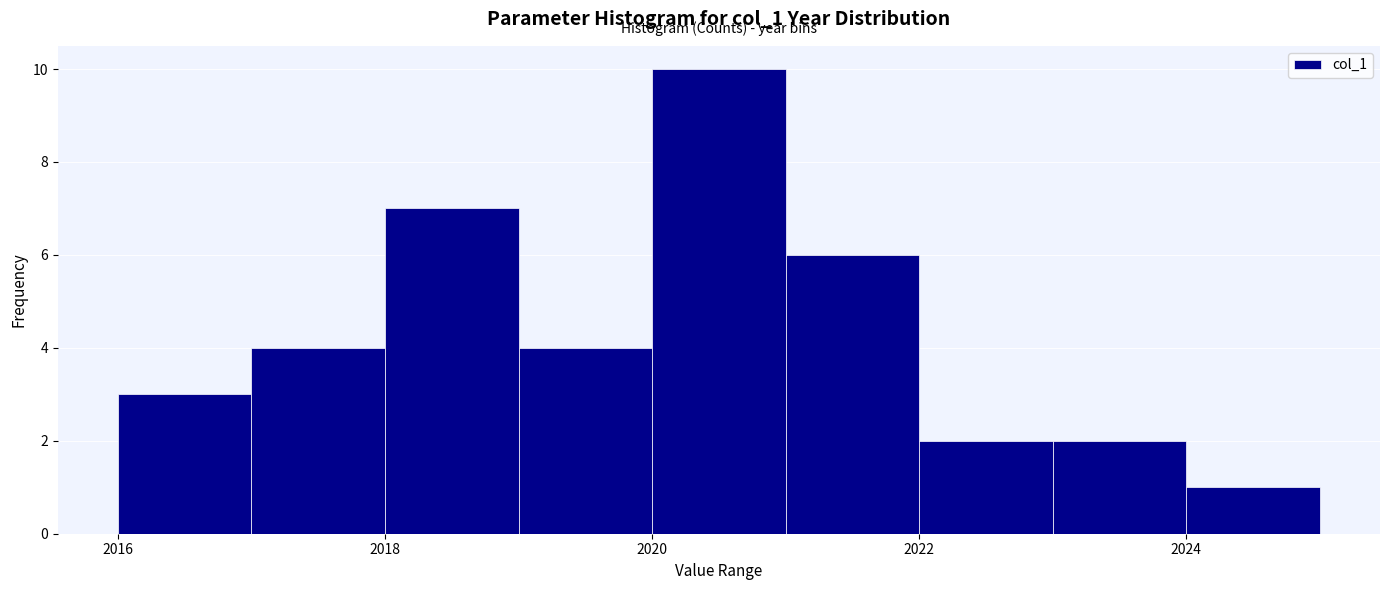

Reading left to right, list every bar in this chart as the range it spans on the x-axis followed by its height. The values are not printed on the chart, so give them approximately, as read against the axis.

2016 to 2017: 3
2017 to 2018: 4
2018 to 2019: 7
2019 to 2020: 4
2020 to 2021: 10
2021 to 2022: 6
2022 to 2023: 2
2023 to 2024: 2
2024 to 2025: 1